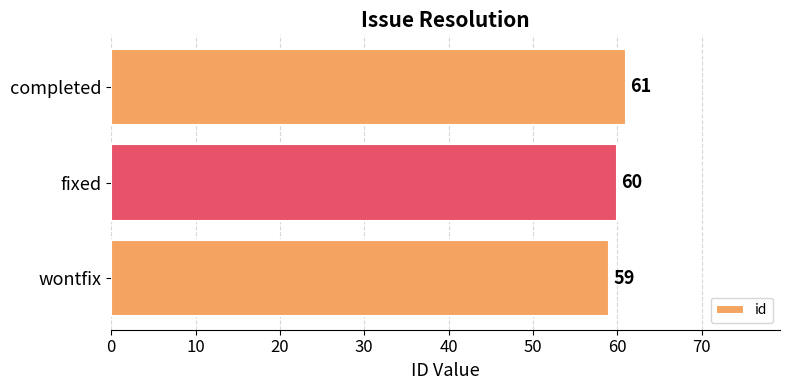

What value does the data have at completed?

61